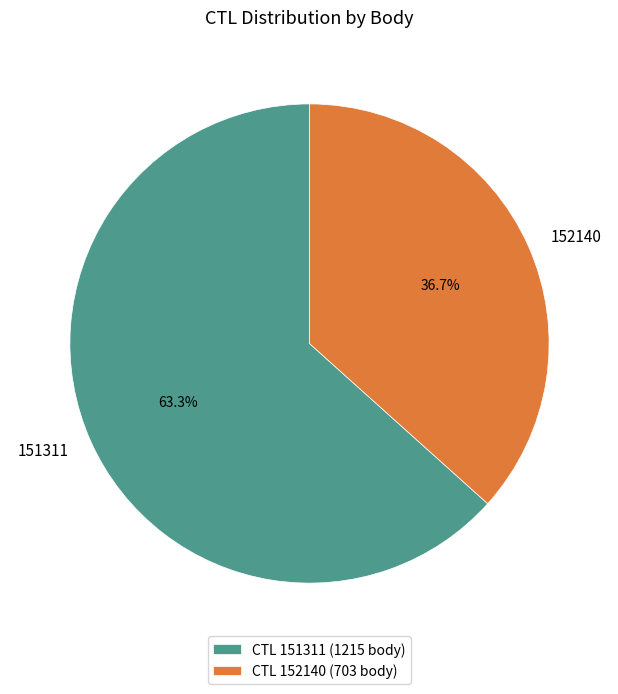

Is it true that 151311 is 63% of the pie?

True